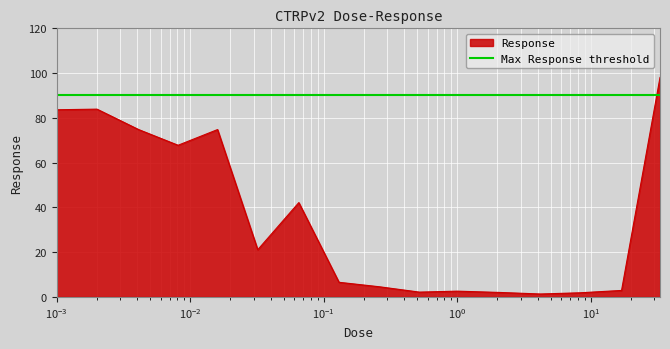

What is the difference between the values at 8.3 and 17.0?

1.0